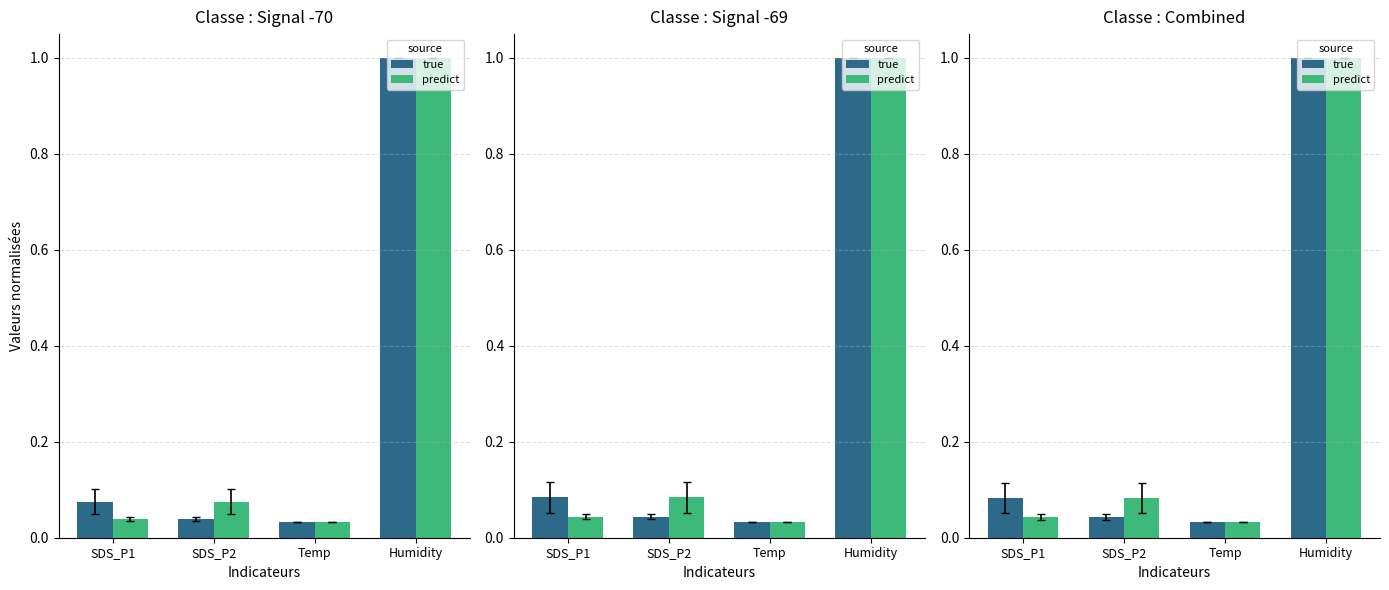

How many data points does each series have?

4